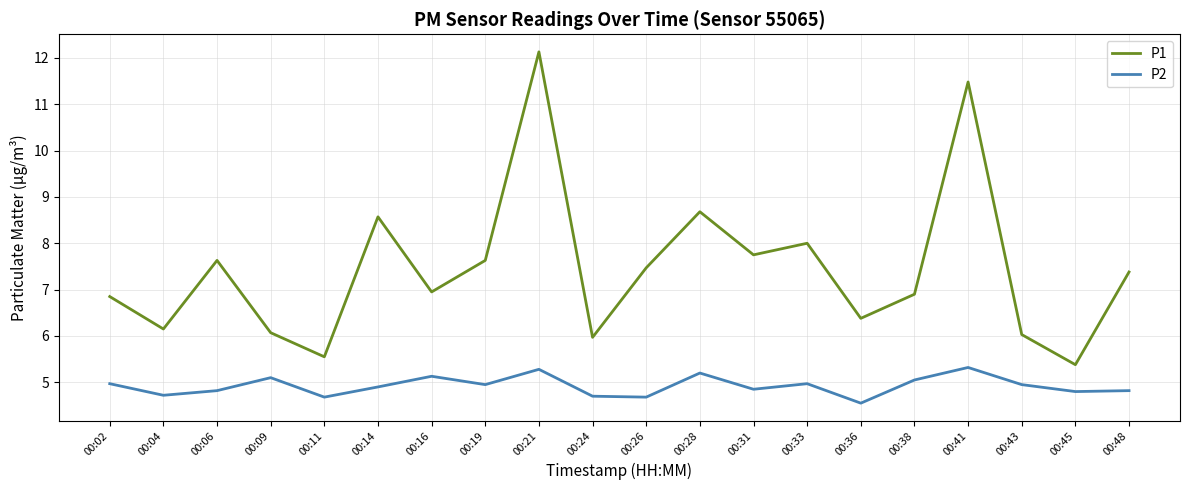

Rank the series at 00:21 from lowest to highest value.

P2, P1